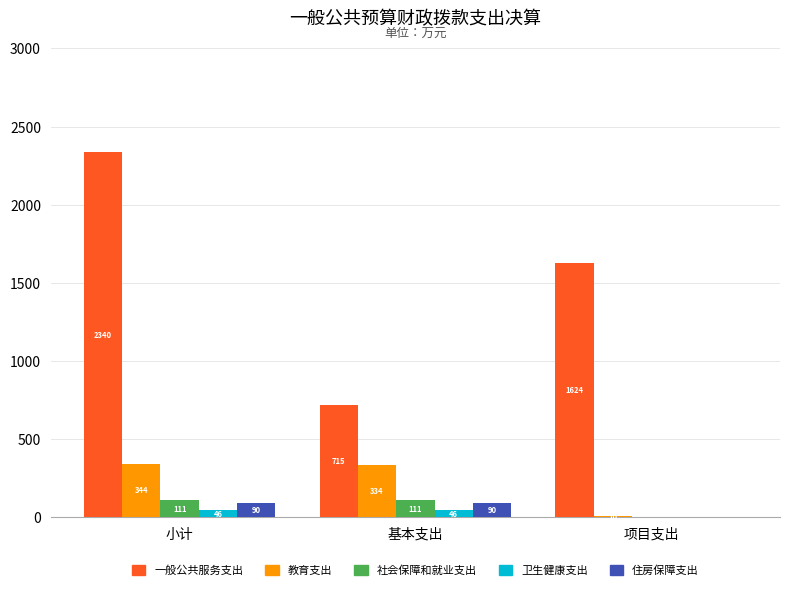

At which label does 教育支出 first exceed 333?

小计